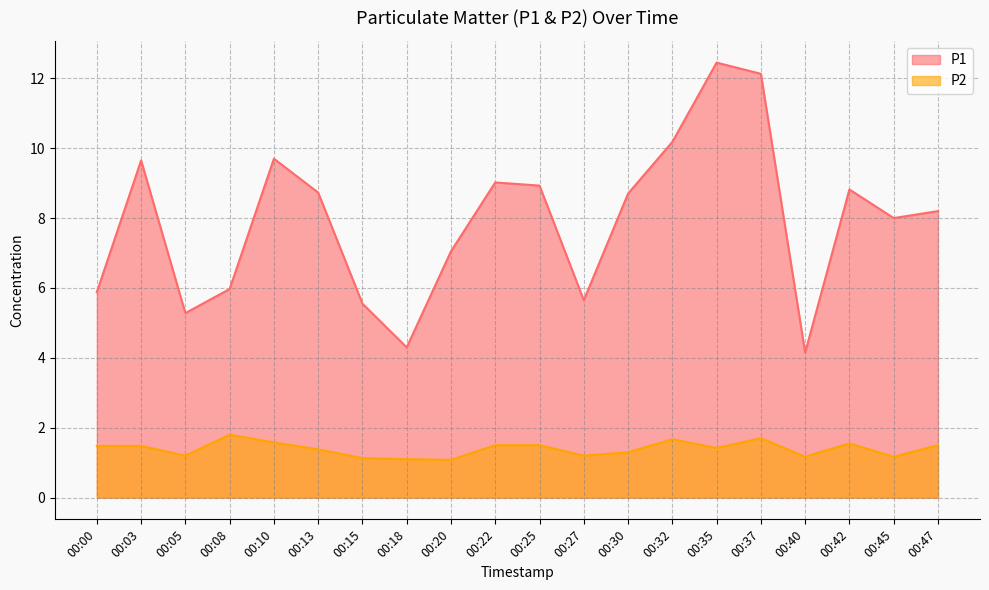

True or false: P1 has a value of 5.2 at 00:32.

False